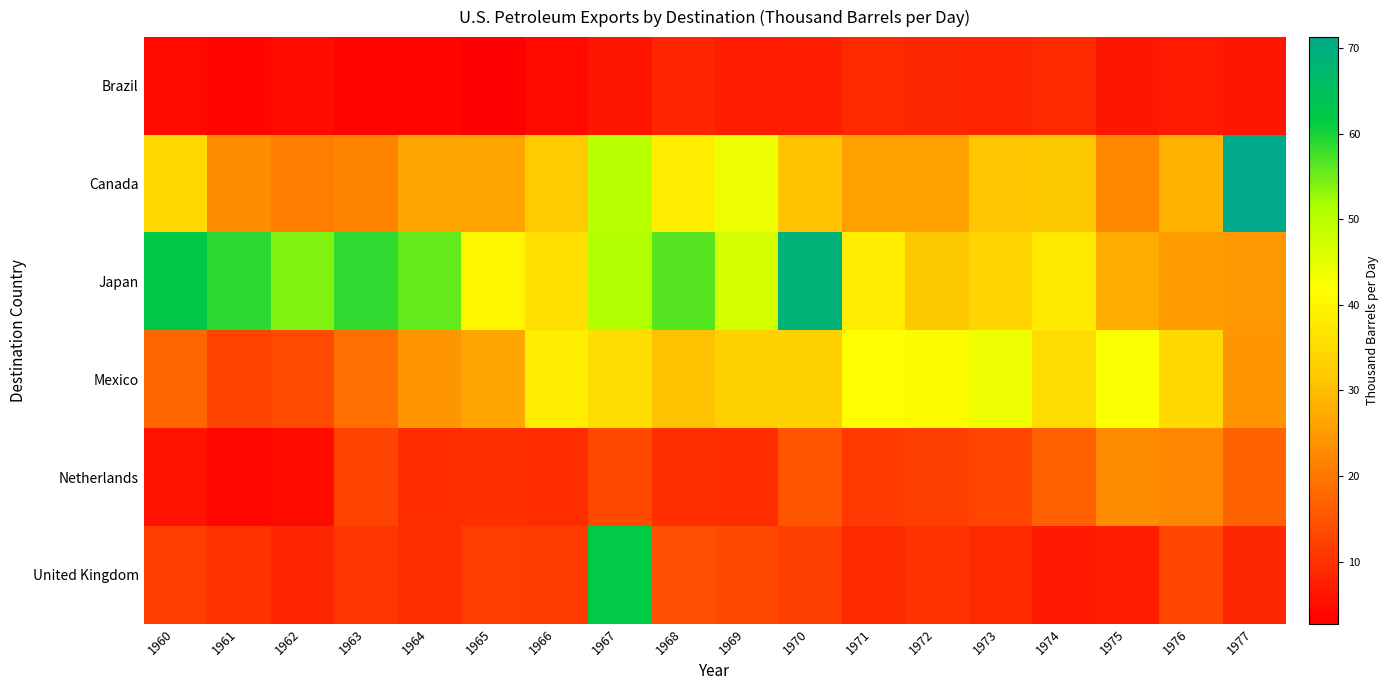

How many categories are shown in the chart?

18